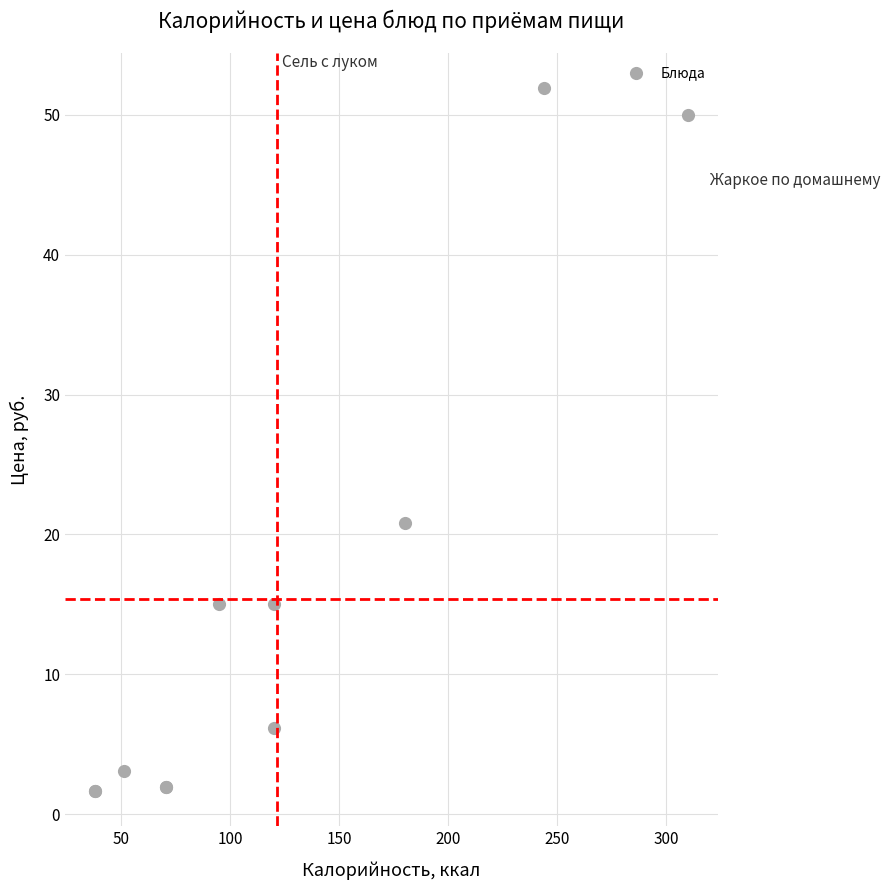

What Y value in the scatter plot is closest to 26?

20.8